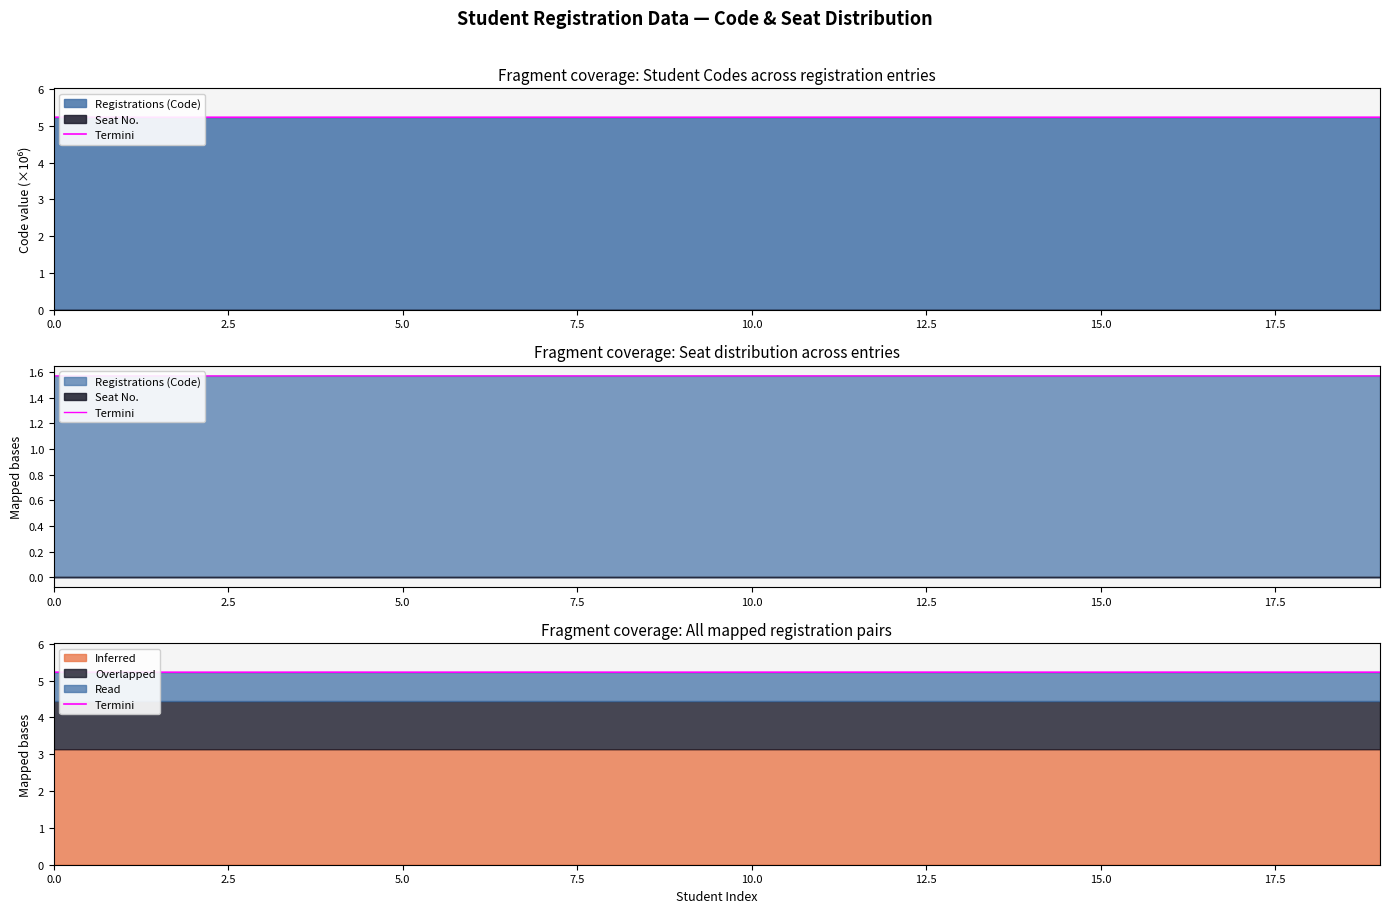

The value at 20.0 is 8.7. True or false?

False